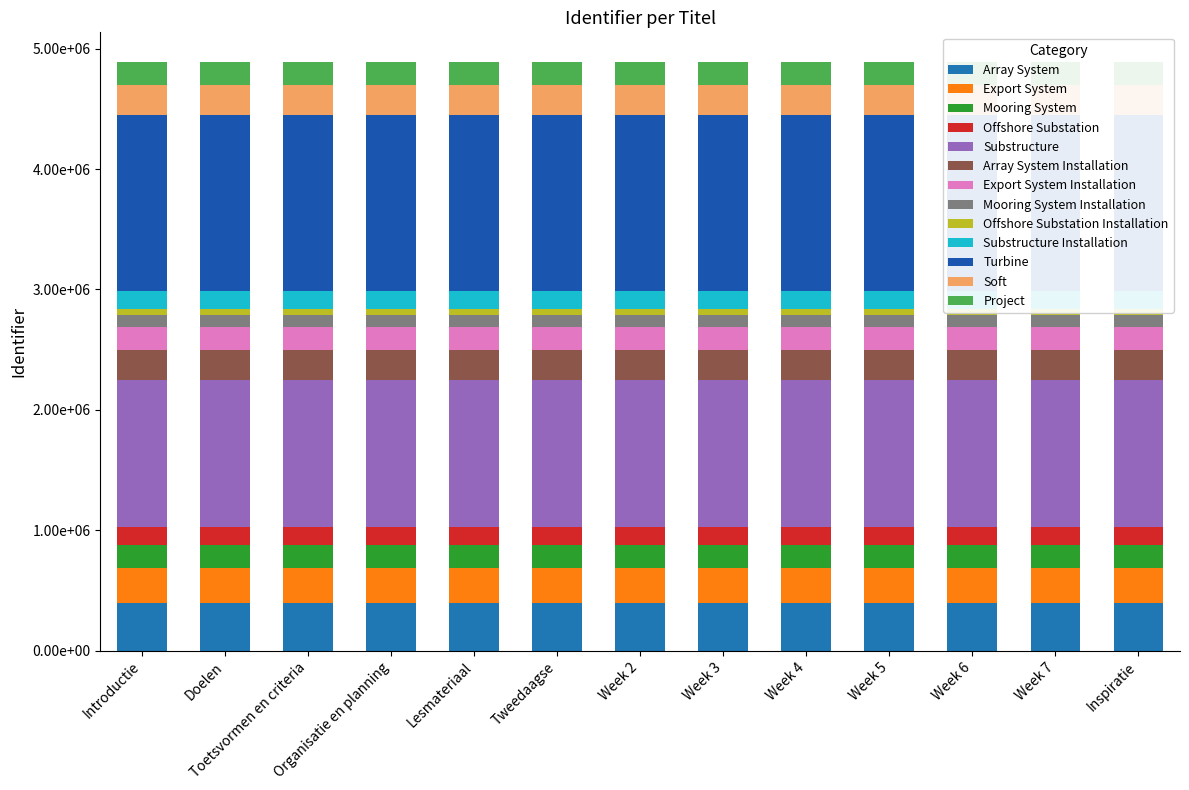

Reading right to left, list all the values displayed in this chart.

244545.0	244545.0	244544.8	244544.8	244544.7	244544.5	244544.5	244544.3	244544.3	244544.2	244544.2	244544.2	244544.1